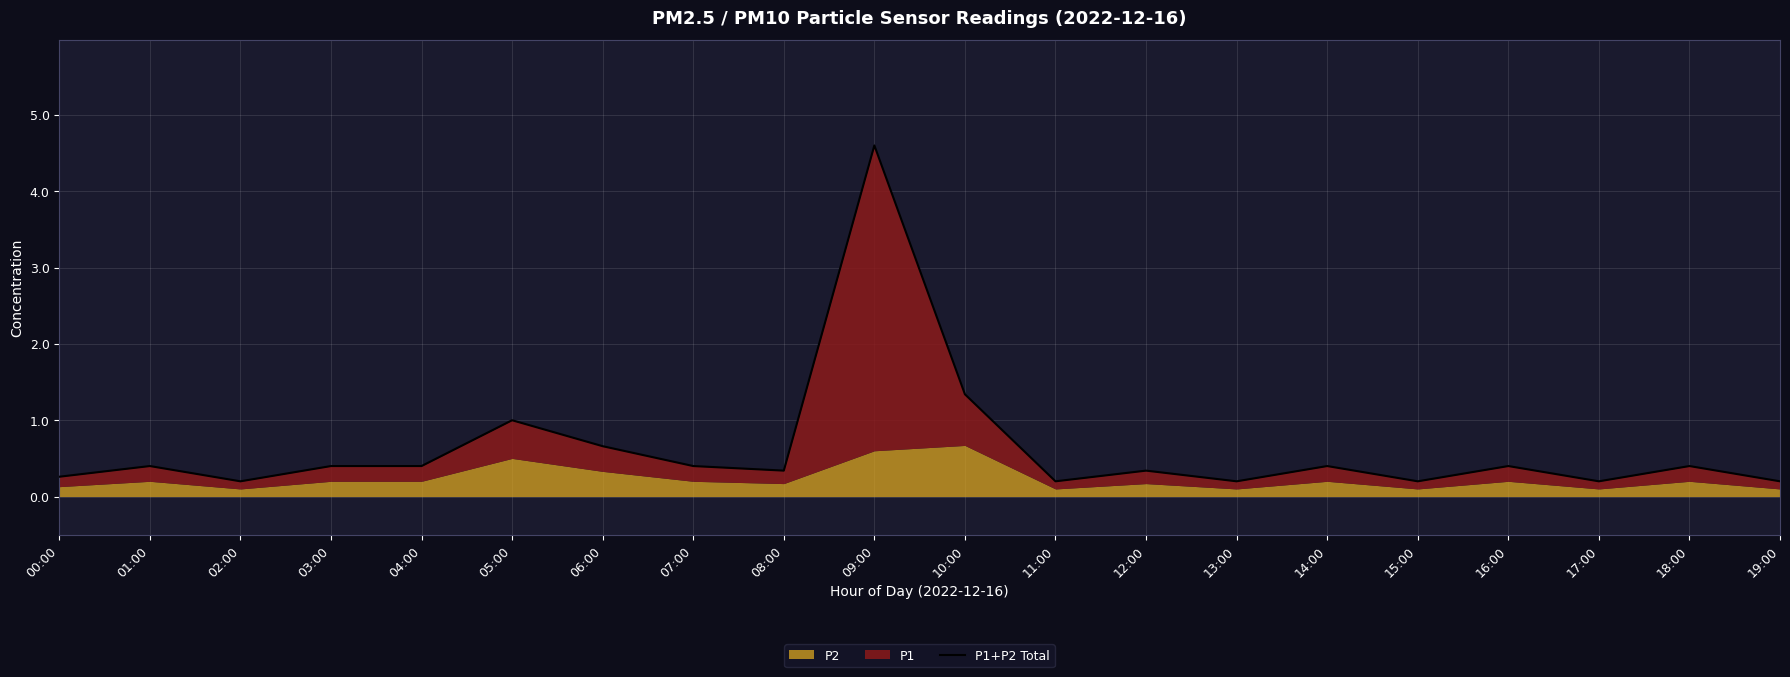

What value does the data have at 00:00?

0.3